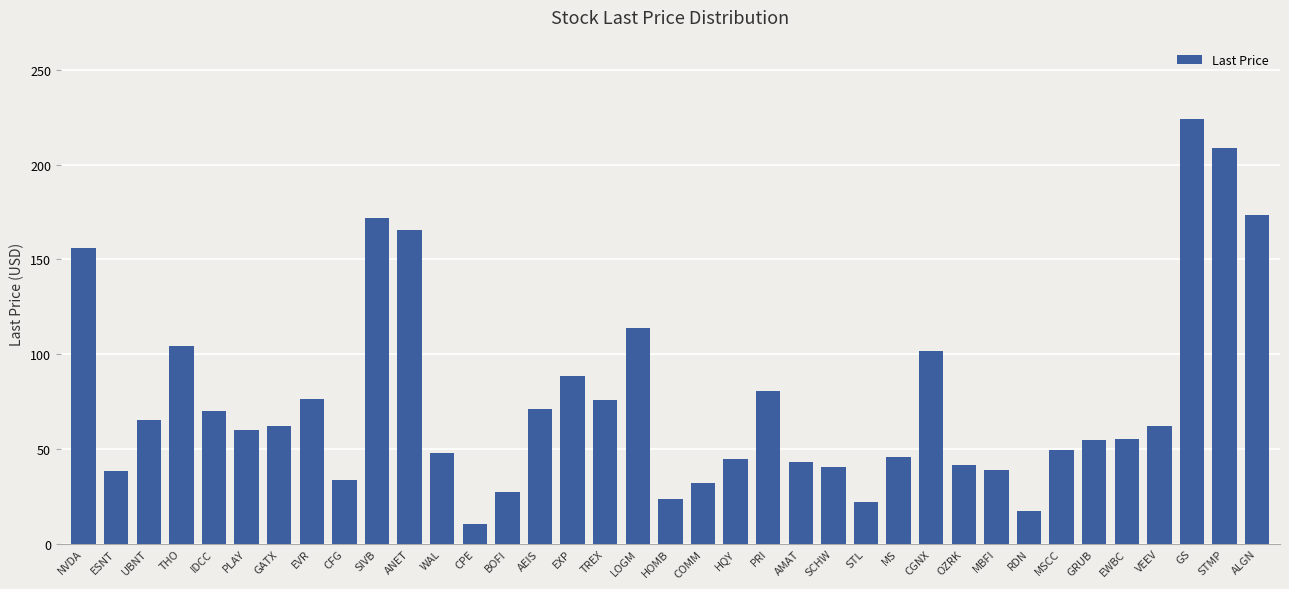

The chart shows a value of 42.7 at STMP. True or false?

False